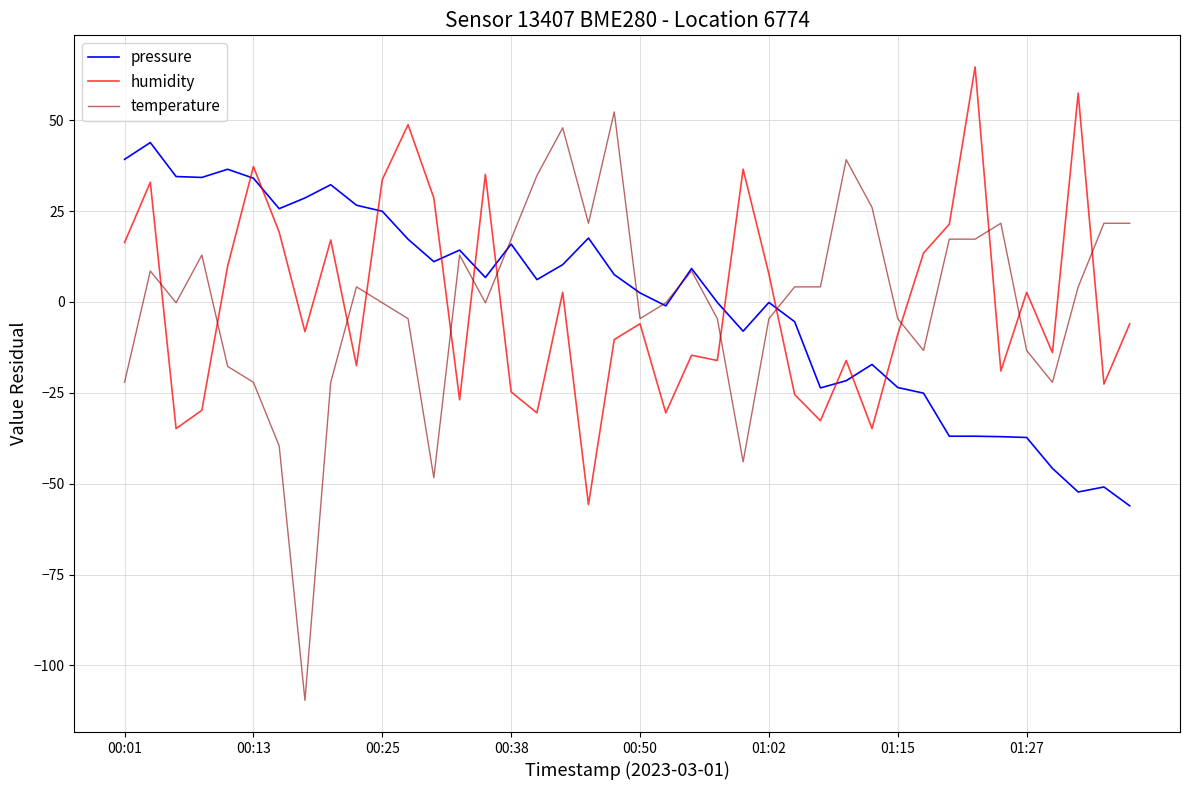

True or false: humidity and pressure cross at least once.

True